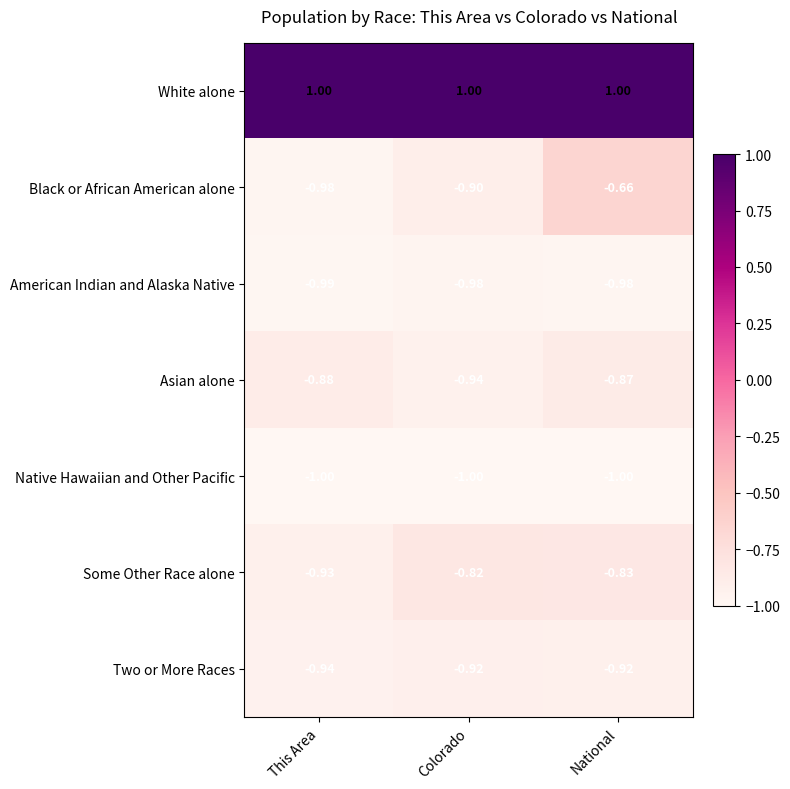

At Colorado, list the series in order from largest to smallest.

White alone, Some Other Race alone, Black or African American alone, Two or More Races, Asian alone, American Indian and Alaska Native, Native Hawaiian and Other Pacific